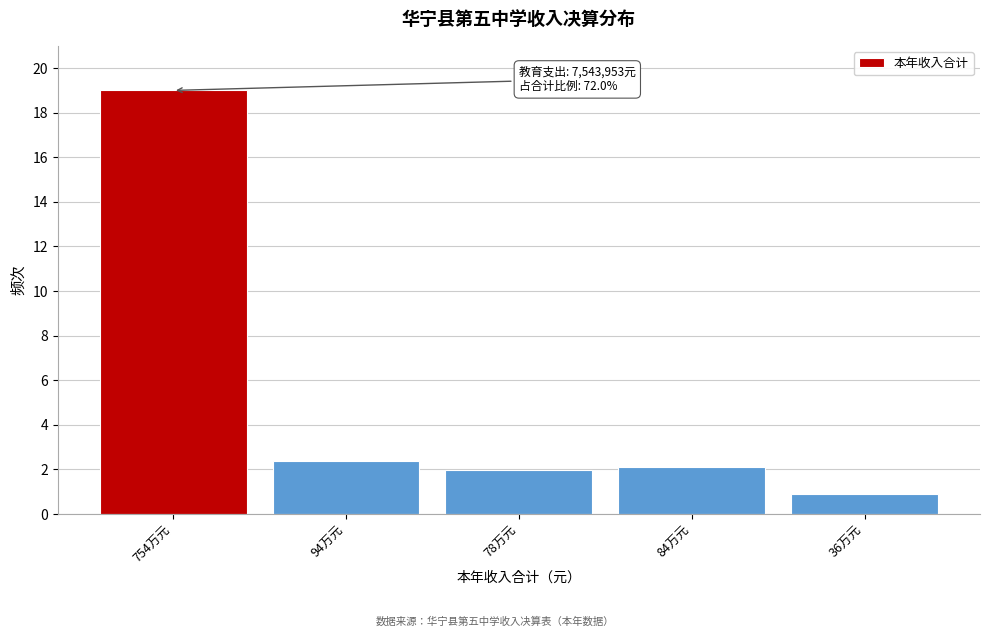

Reading right to left, extract all data points from this chart.

36万元=0.9	84万元=2.1	78万元=2.0	94万元=2.4	754万元=19.0